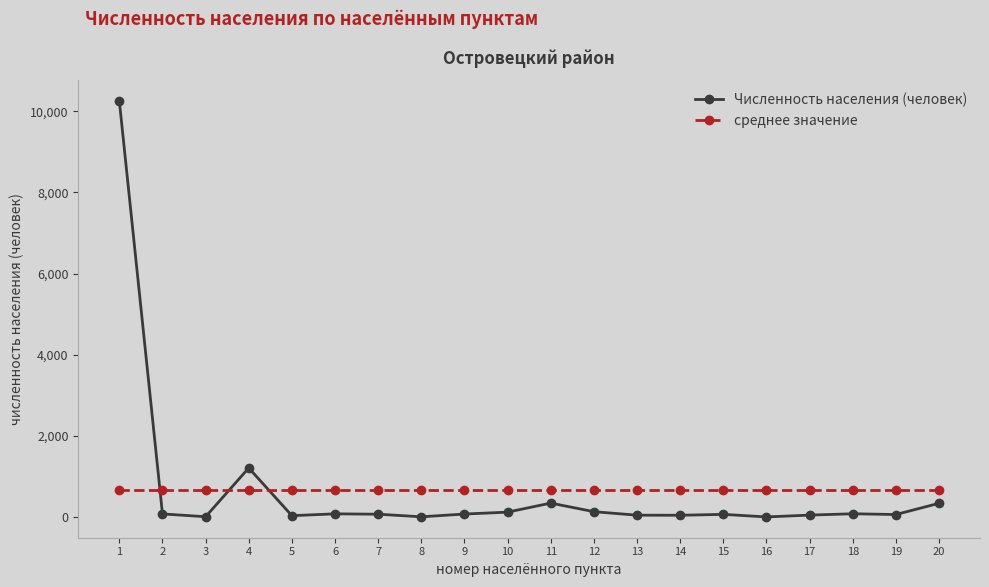

Which series ends up on top after the final intersection of среднее значение and Численность населения (человек)?

среднее значение